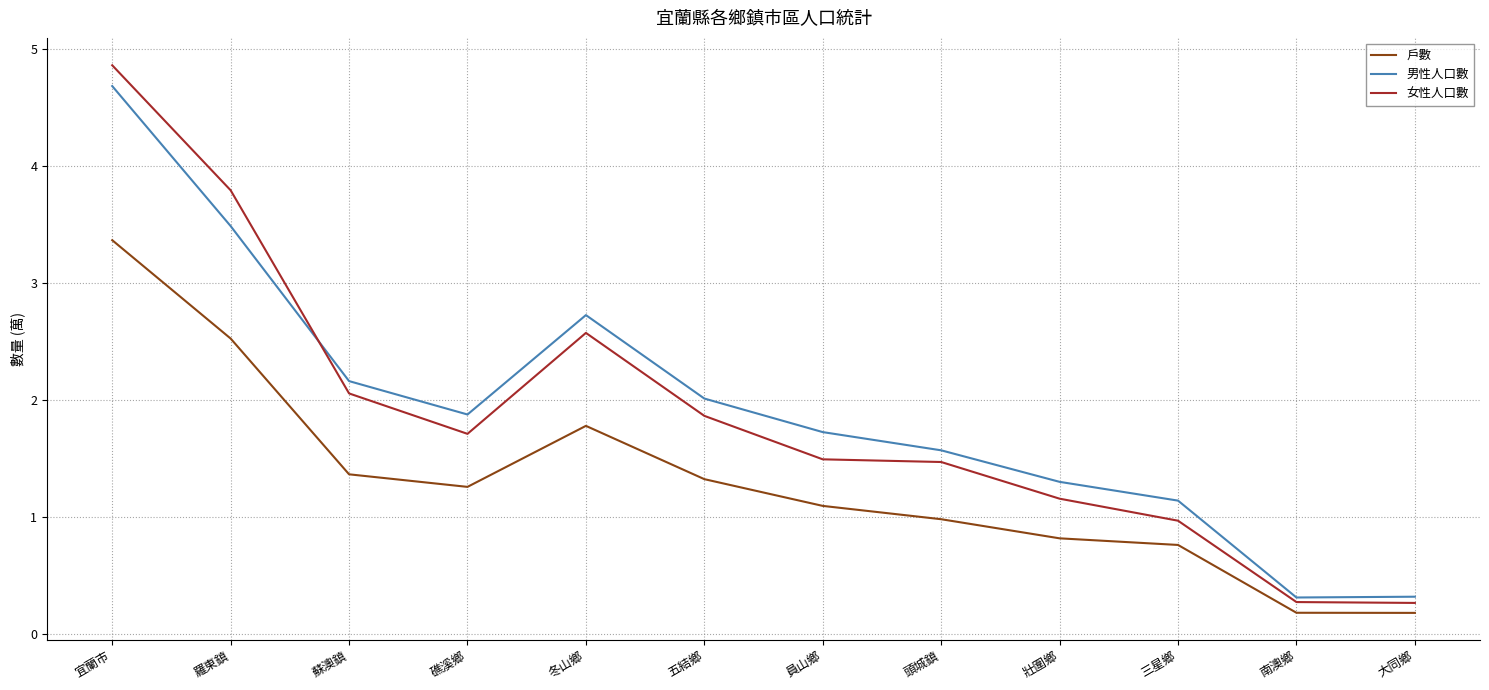

Is the value of 戶數 at 大同鄉 greater than the value of 男性人口數 at 五結鄉?

No